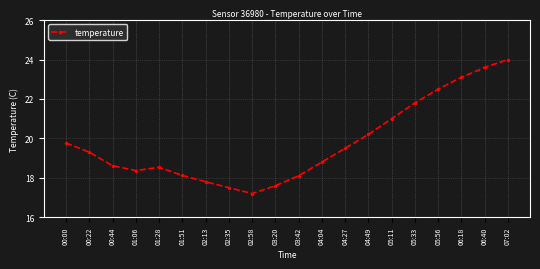

How many values exceed 19?

10